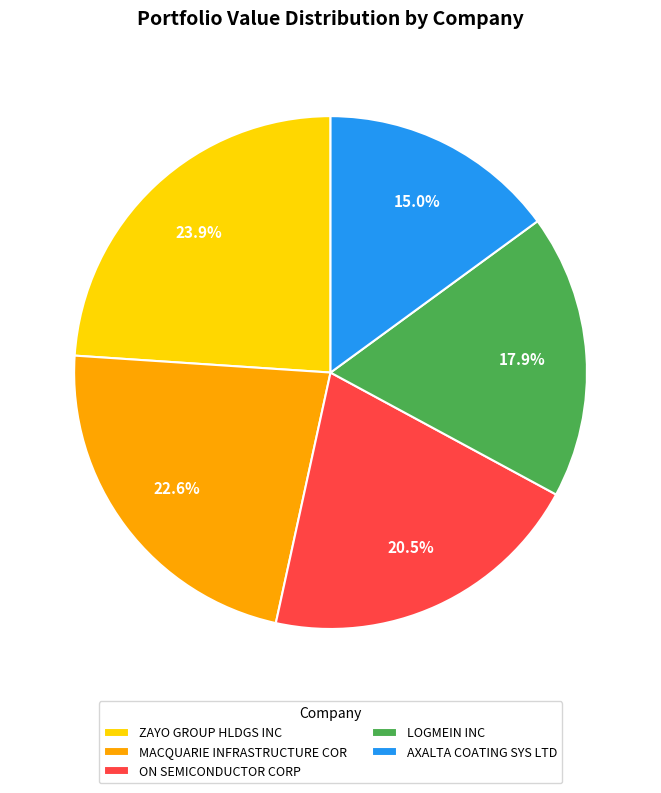

Which category has the biggest portion of the pie?

ZAYO GROUP HLDGS INC